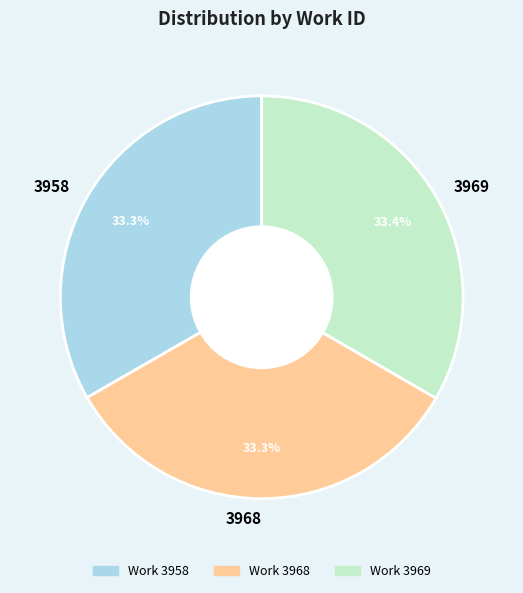

What is the ratio of the value at 3968 to the value at 3969?

1.0